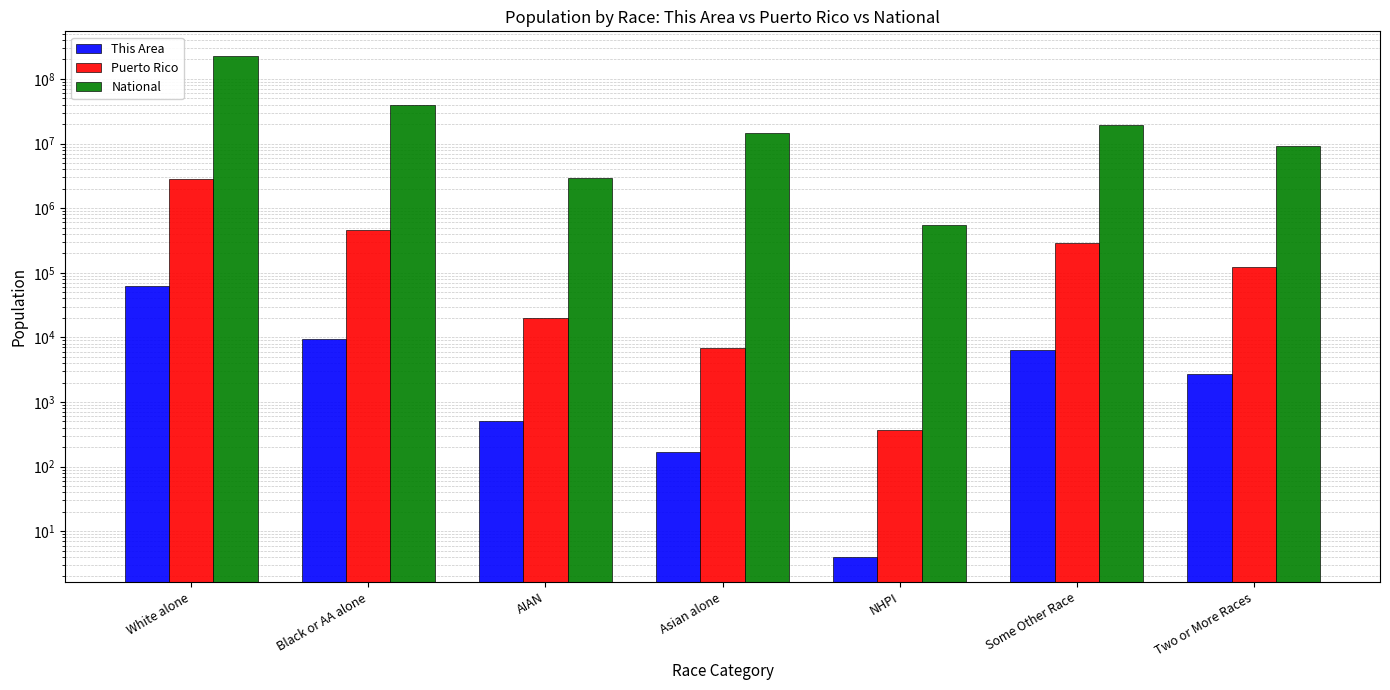

Which series has the widest spread of values?

National